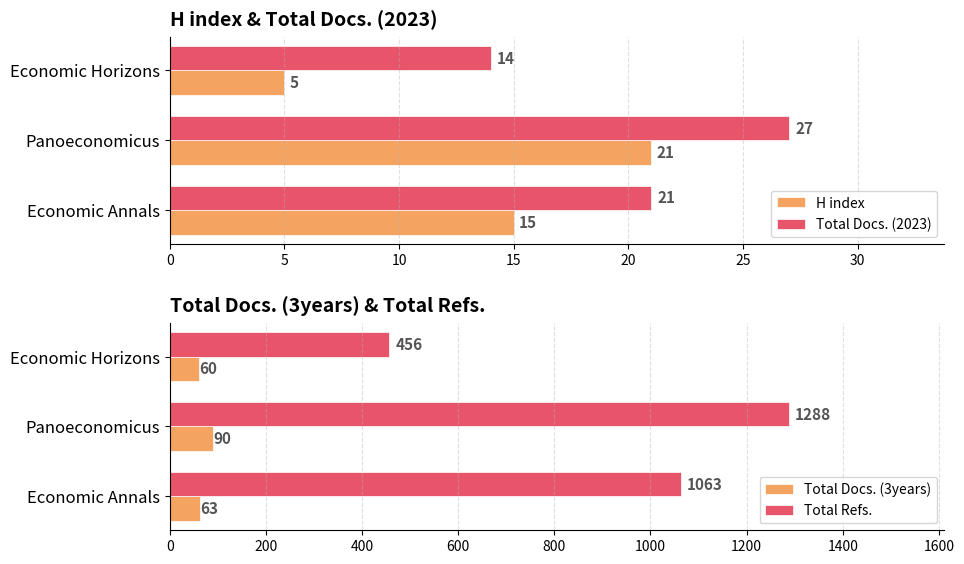

The H index series shows 5 at Panoeconomicus. True or false?

False